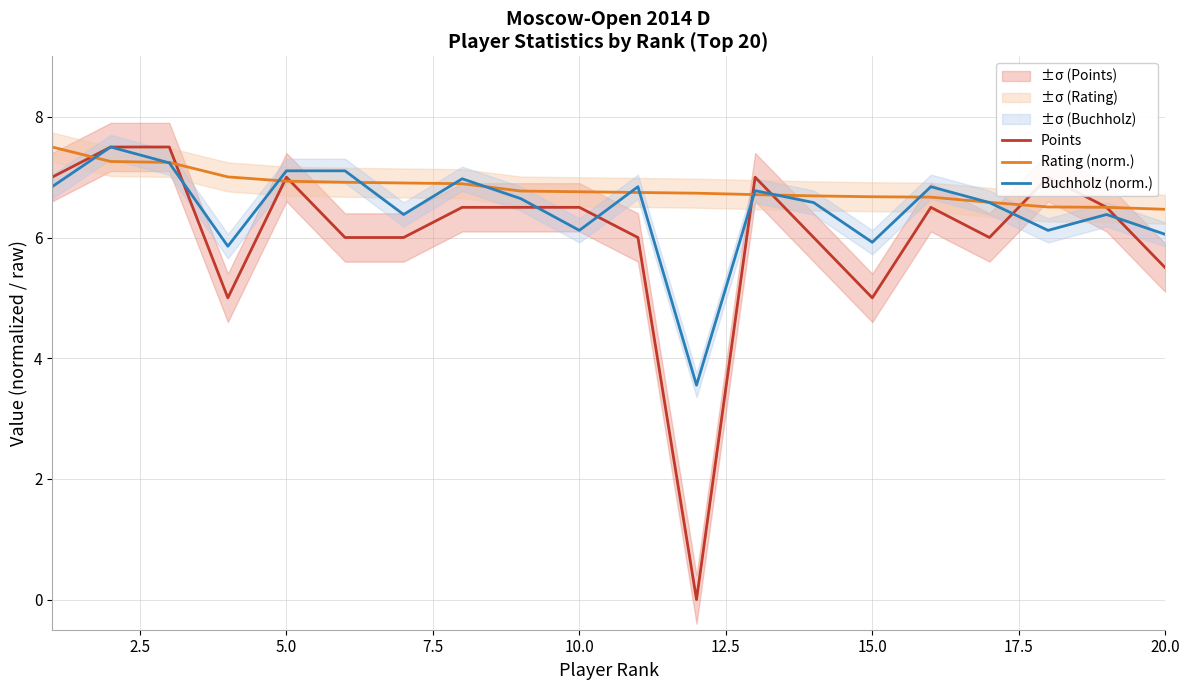

Is it true that Points equals 3.0 at 10.0?

False